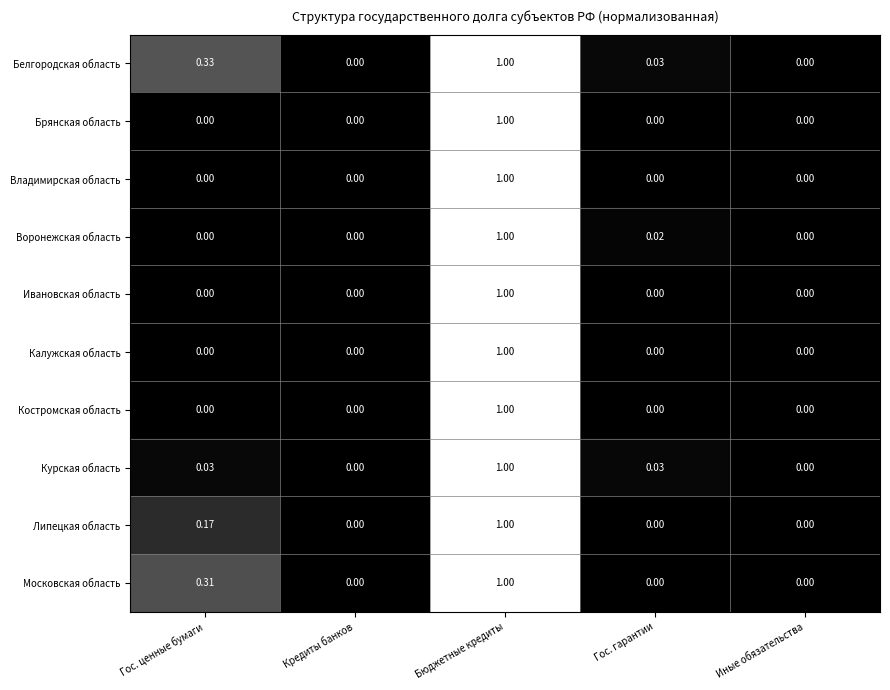

Which series changed the most between Гос. ценные бумаги and Кредиты банков?

Белгородская область